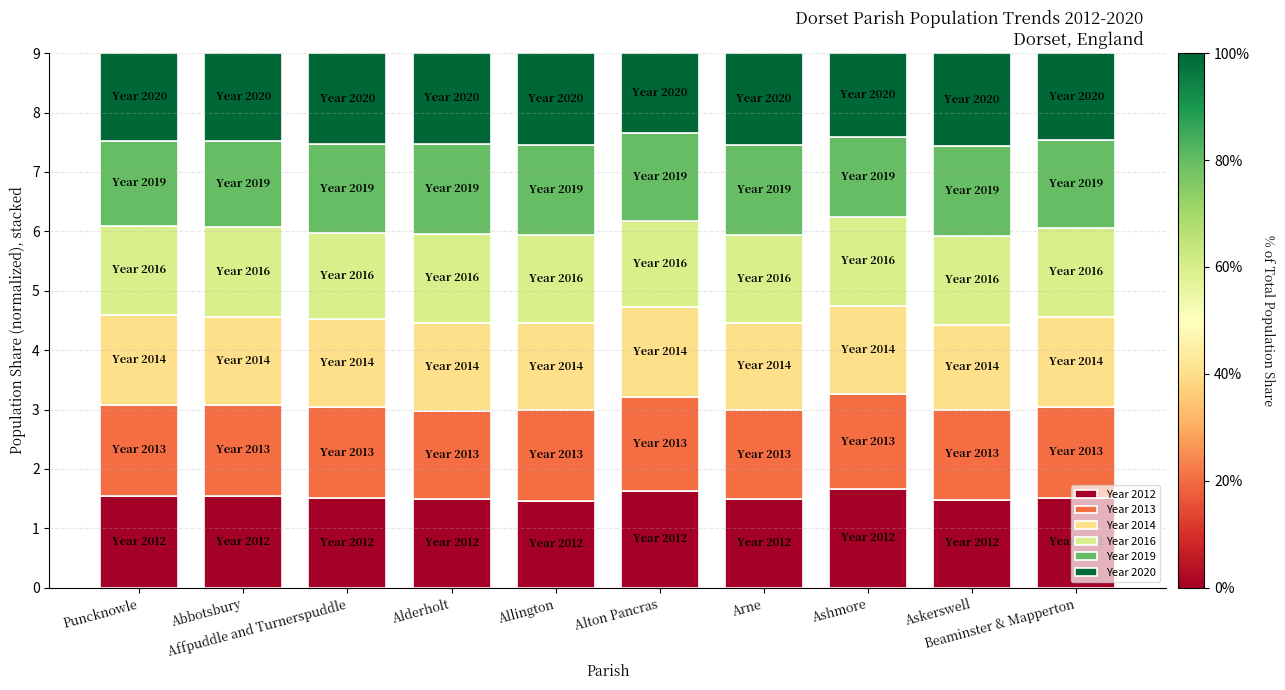

Count the number of categories in the chart.

10